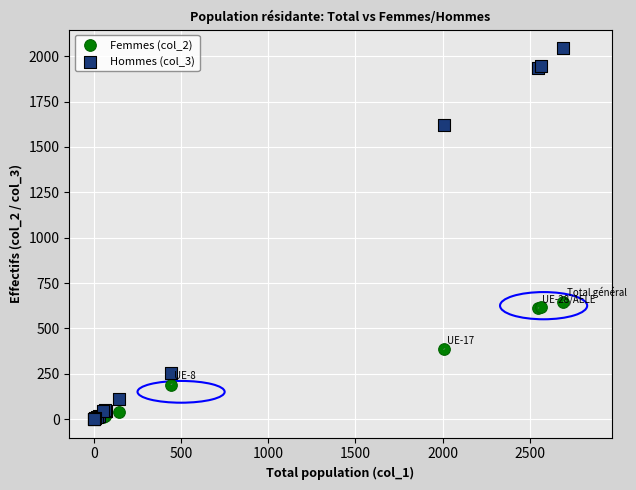

Which series contains the highest Y value?

Hommes (col_3)